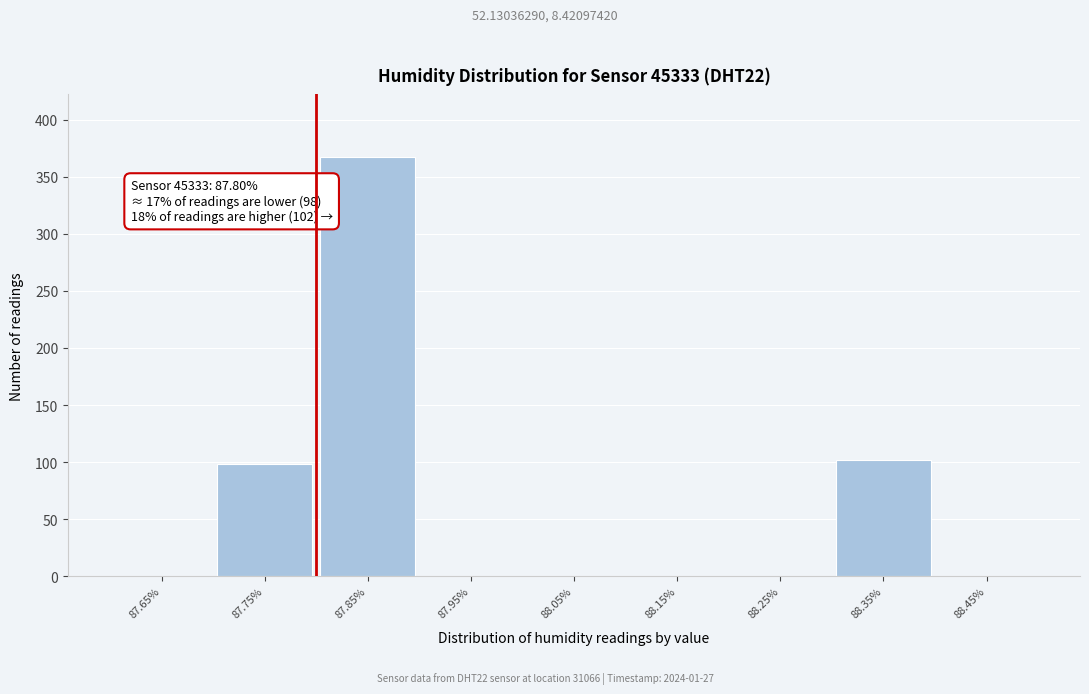

Over which range of the x-axis is the bar tallest?

87.8 to 87.9